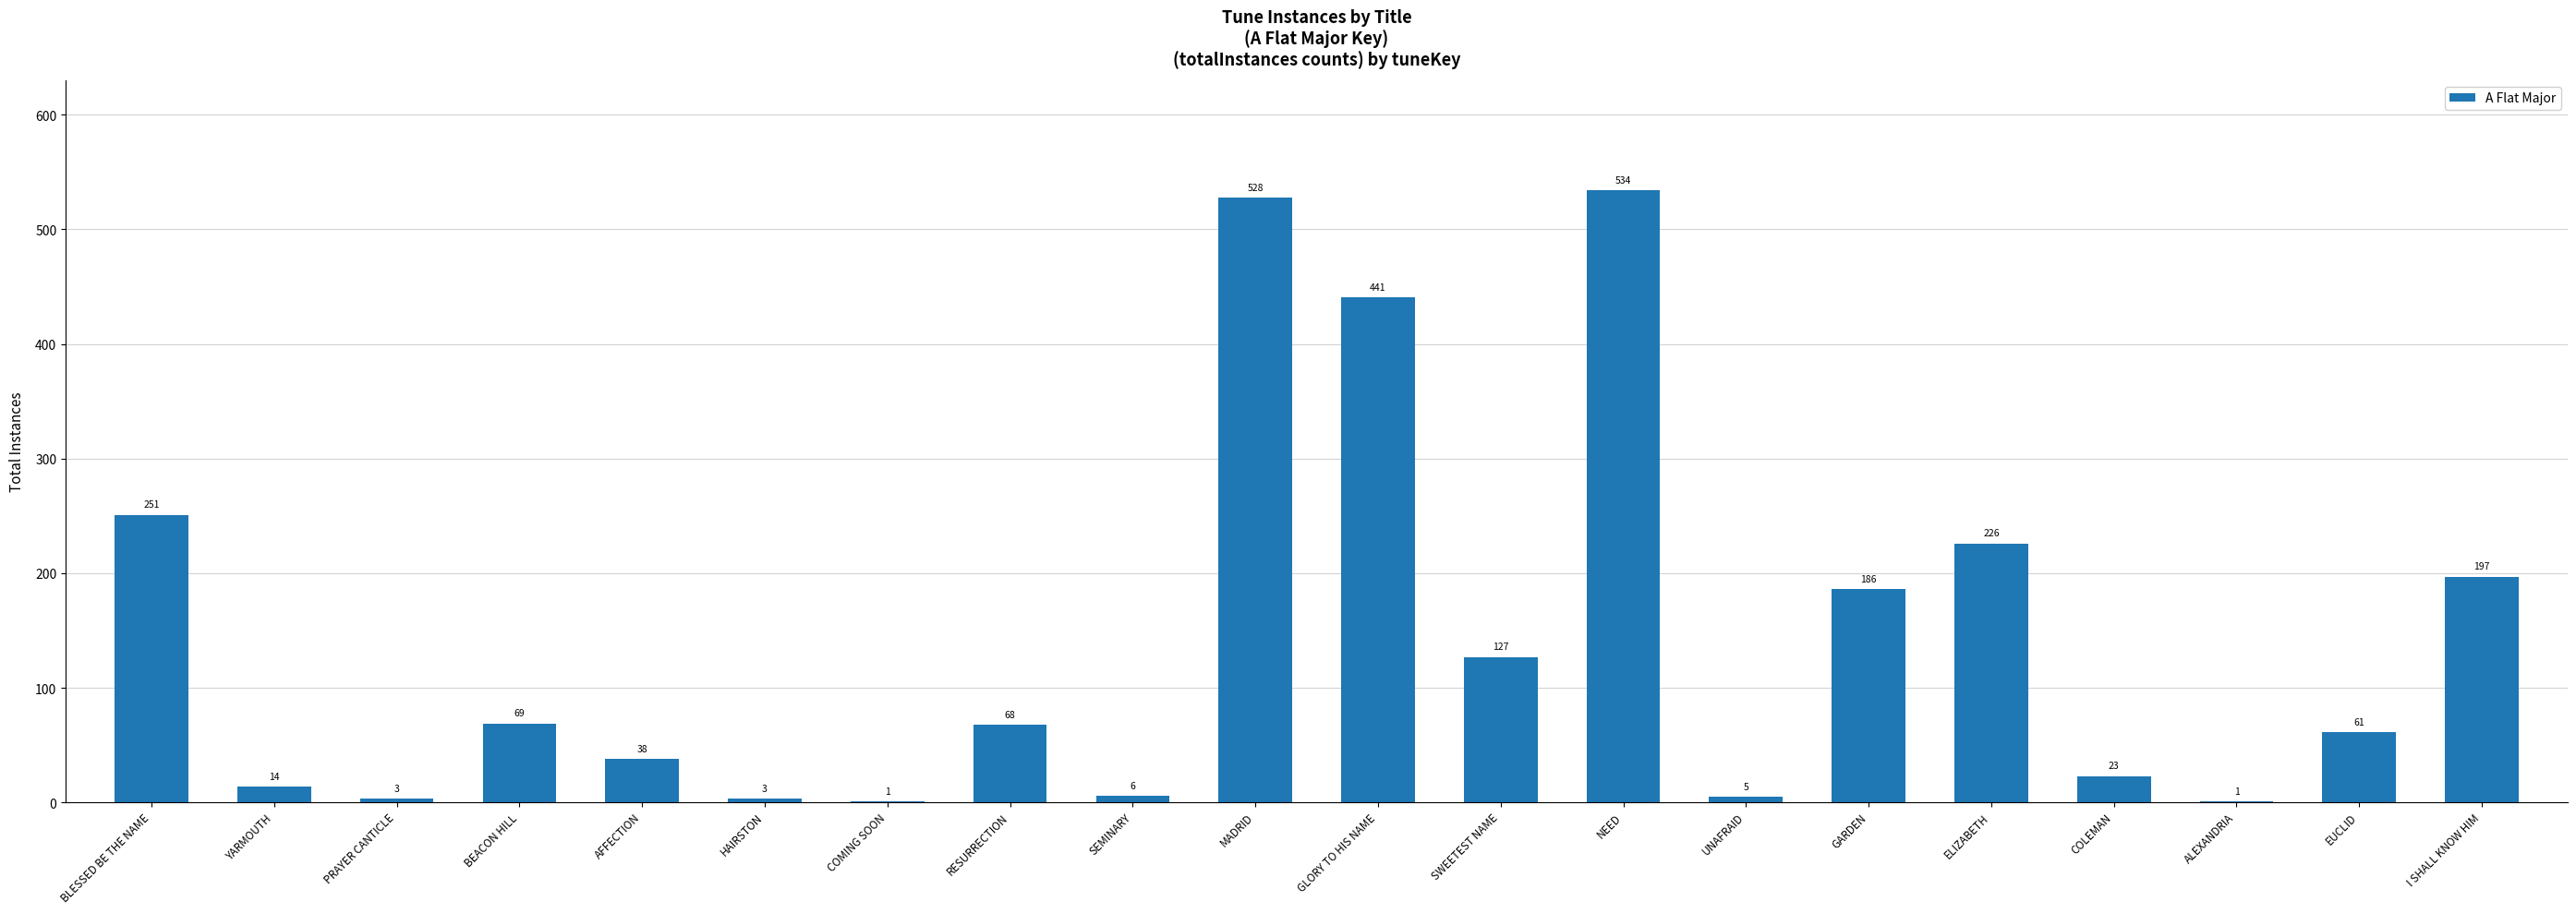

Reading left to right, list all the values displayed in this chart.

BLESSED BE THE NAME=251	YARMOUTH=14	PRAYER CANTICLE=3	BEACON HILL=69	AFFECTION=38	HAIRSTON=3	COMING SOON=1	RESURRECTION=68	SEMINARY=6	MADRID=528	GLORY TO HIS NAME=441	SWEETEST NAME=127	NEED=534	UNAFRAID=5	GARDEN=186	ELIZABETH=226	COLEMAN=23	ALEXANDRIA=1	EUCLID=61	I SHALL KNOW HIM=197